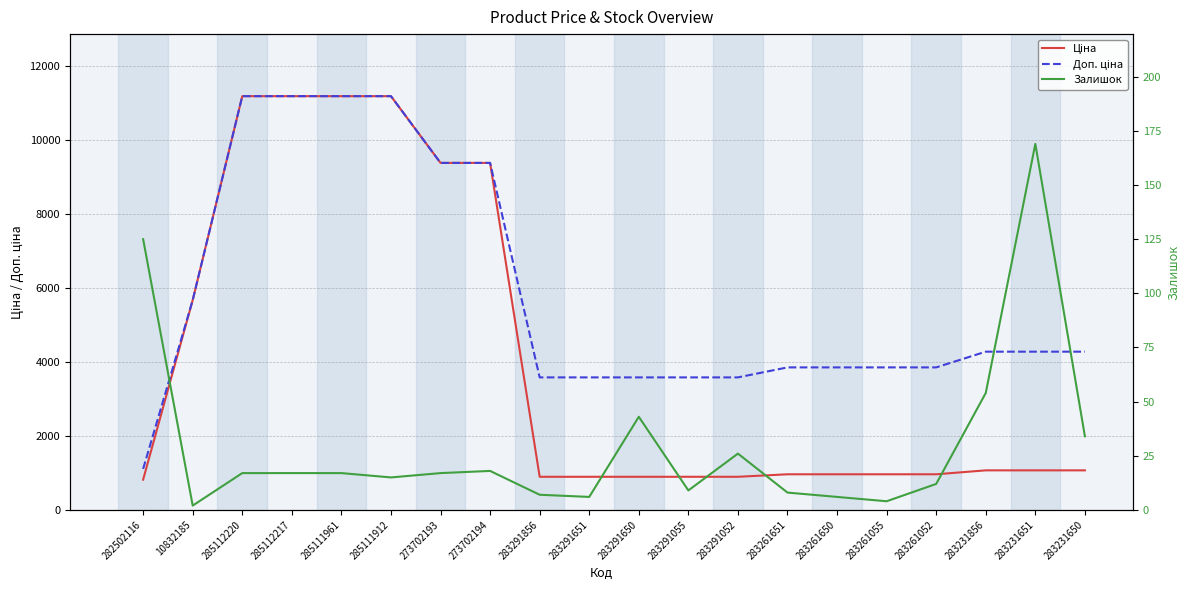

Is this an area chart (filled region under the line)?

No